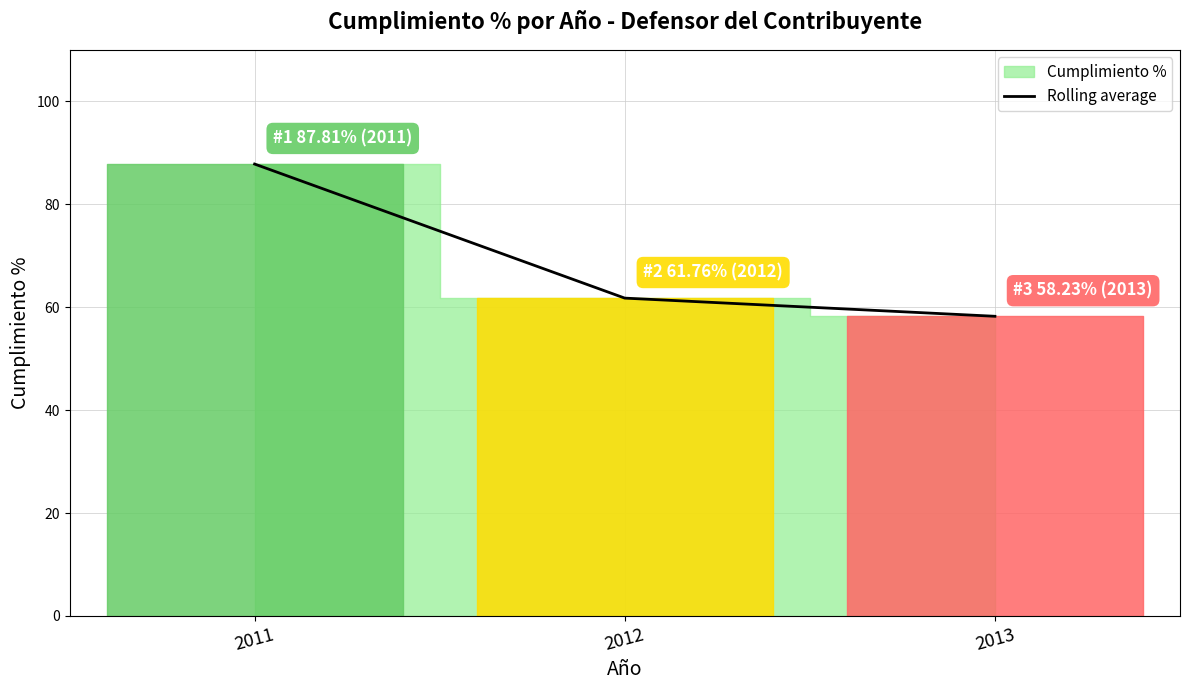

What is the lowest value of the Rolling average series?

58.2